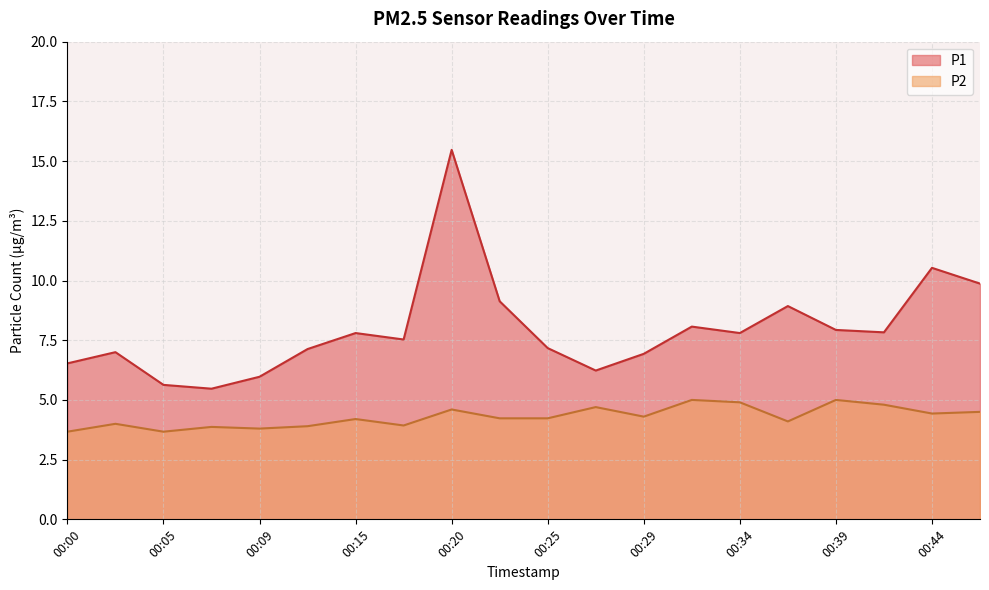

How many data points in P2 are above 4?

13